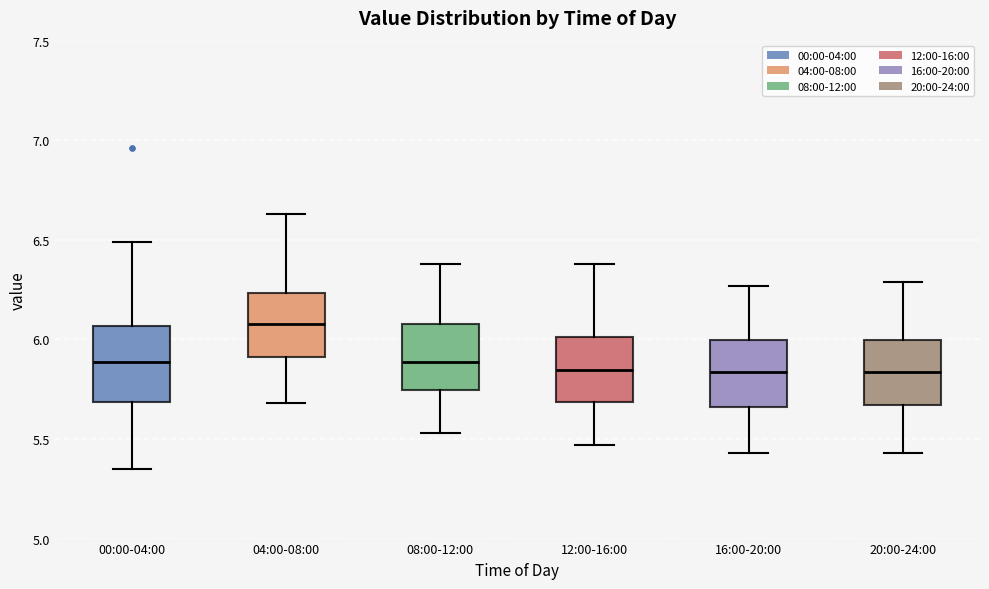

Which box's median line is the highest?

04:00-08:00